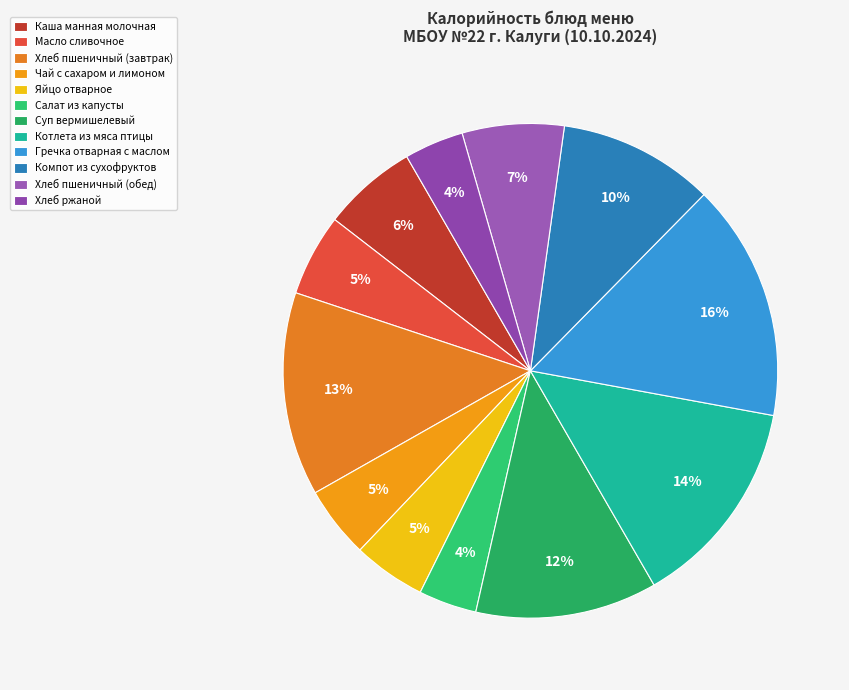

How many segments does this pie chart have?

12